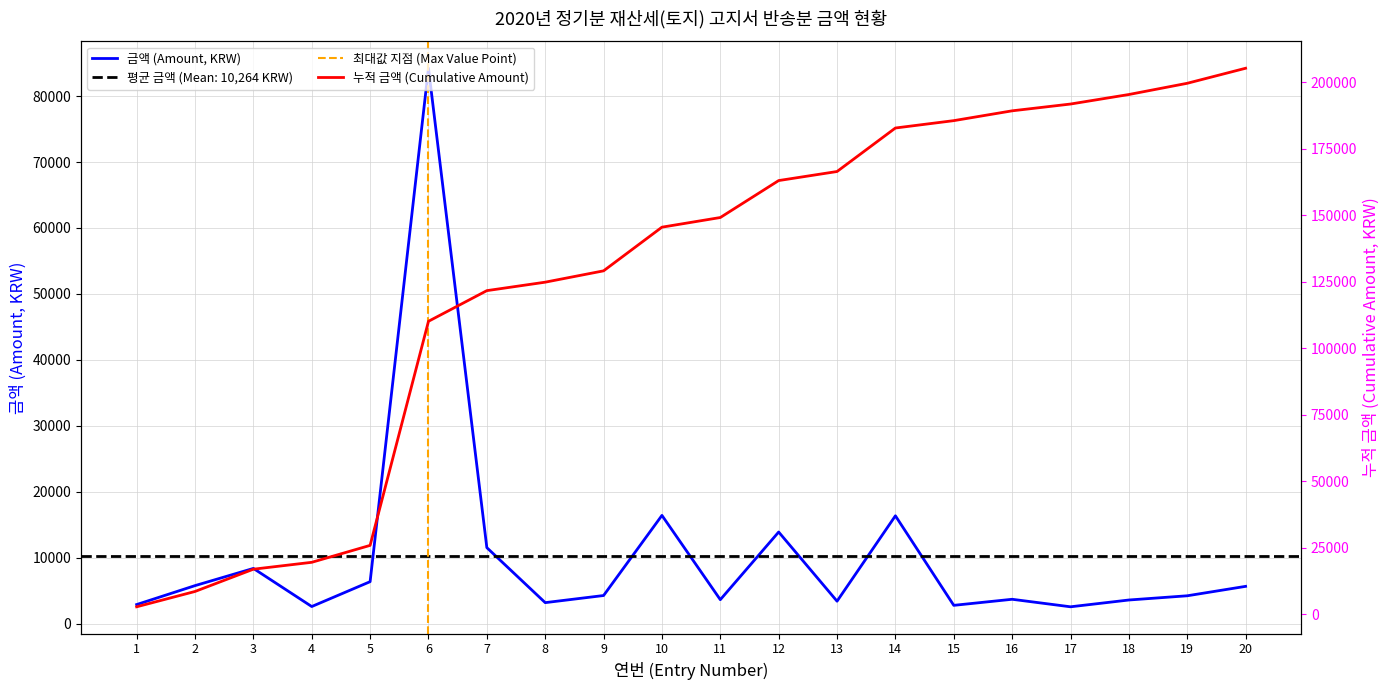

What is the ratio of the value at 12 to the value at 17?

5.4